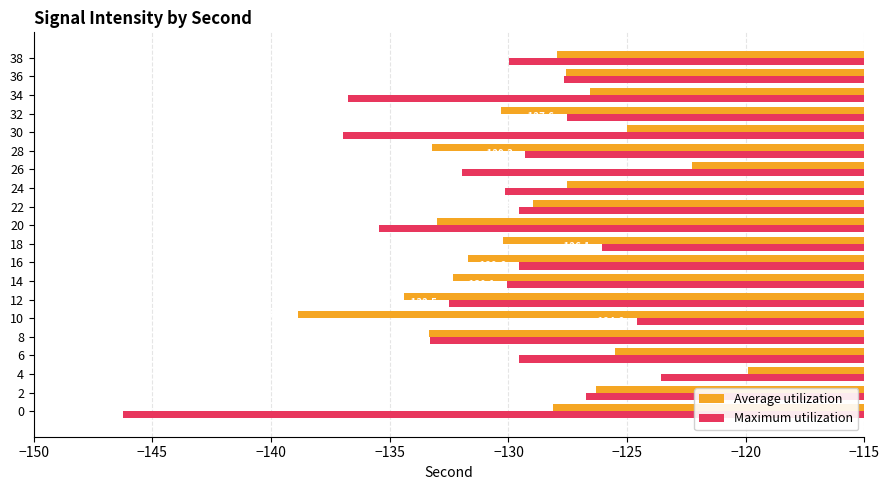

What are all the series names shown in the legend?

Average utilization, Maximum utilization